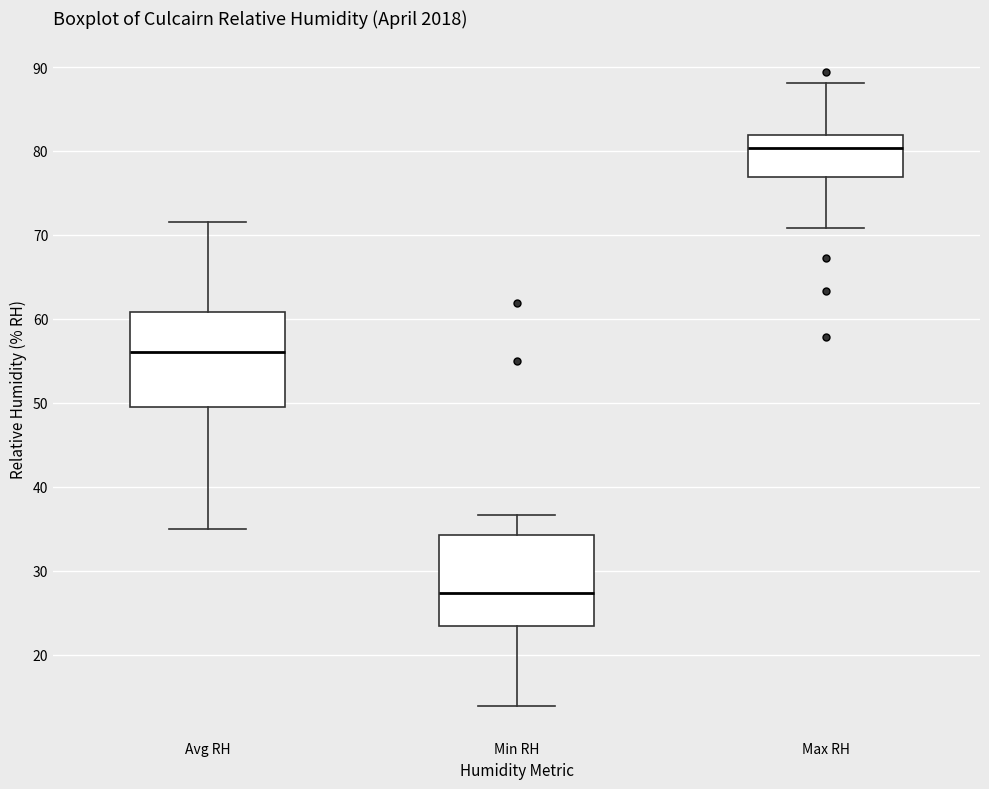

Reading left to right, transcribe this box plot: for each box, give where its median line is, the range the box spans, and where its two whiskers end, as read against the y-axis. The values are not printed on the chart, so give them approximately, as read against the axis.

Avg RH: median 56, box 50 to 61, whiskers 35 to 72
Min RH: median 27, box 23 to 34, whiskers 14 to 37
Max RH: median 80, box 77 to 82, whiskers 71 to 88